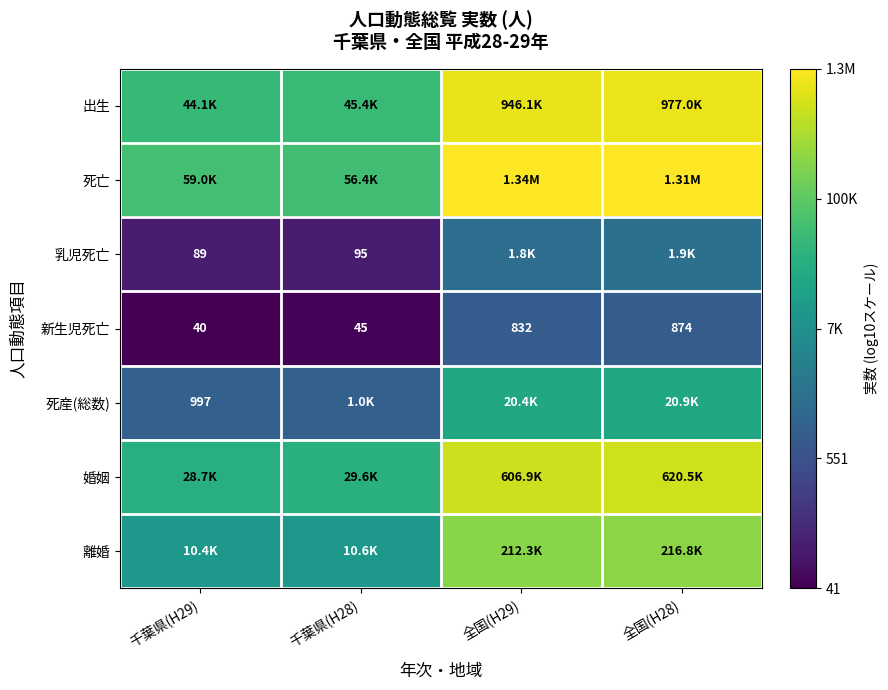

Is the value of 乳児死亡 at 千葉県(H29) greater than the value of 新生児死亡 at 千葉県(H29)?

Yes